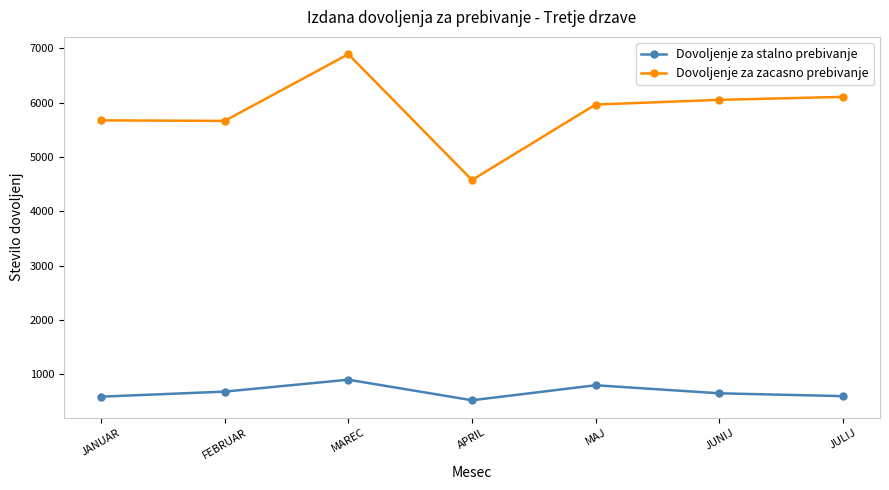

How many lines are shown in the chart?

2